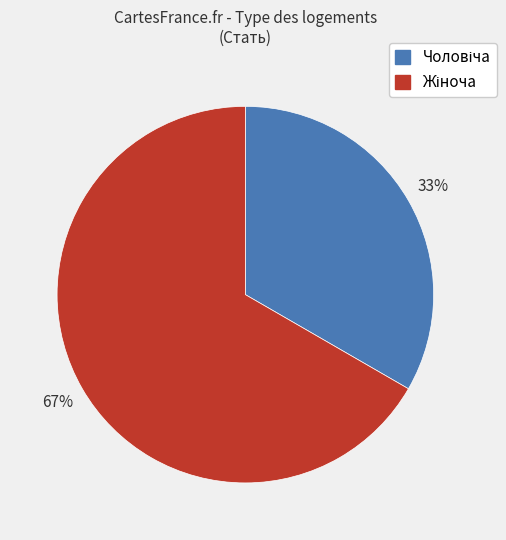

To the nearest percent, what is the average slice percentage?

50%